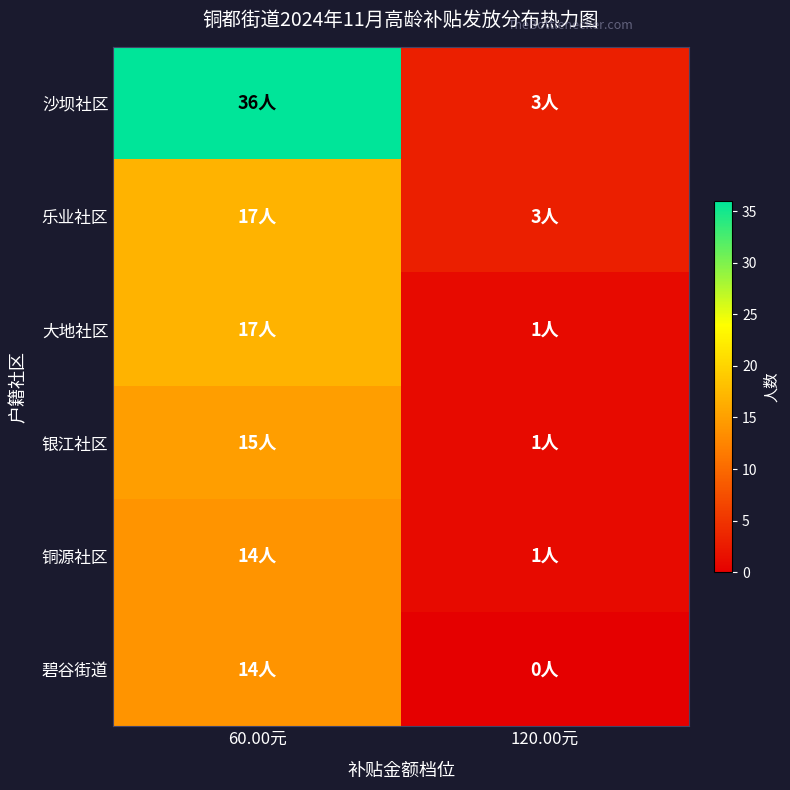

How many series are shown in this chart?

6